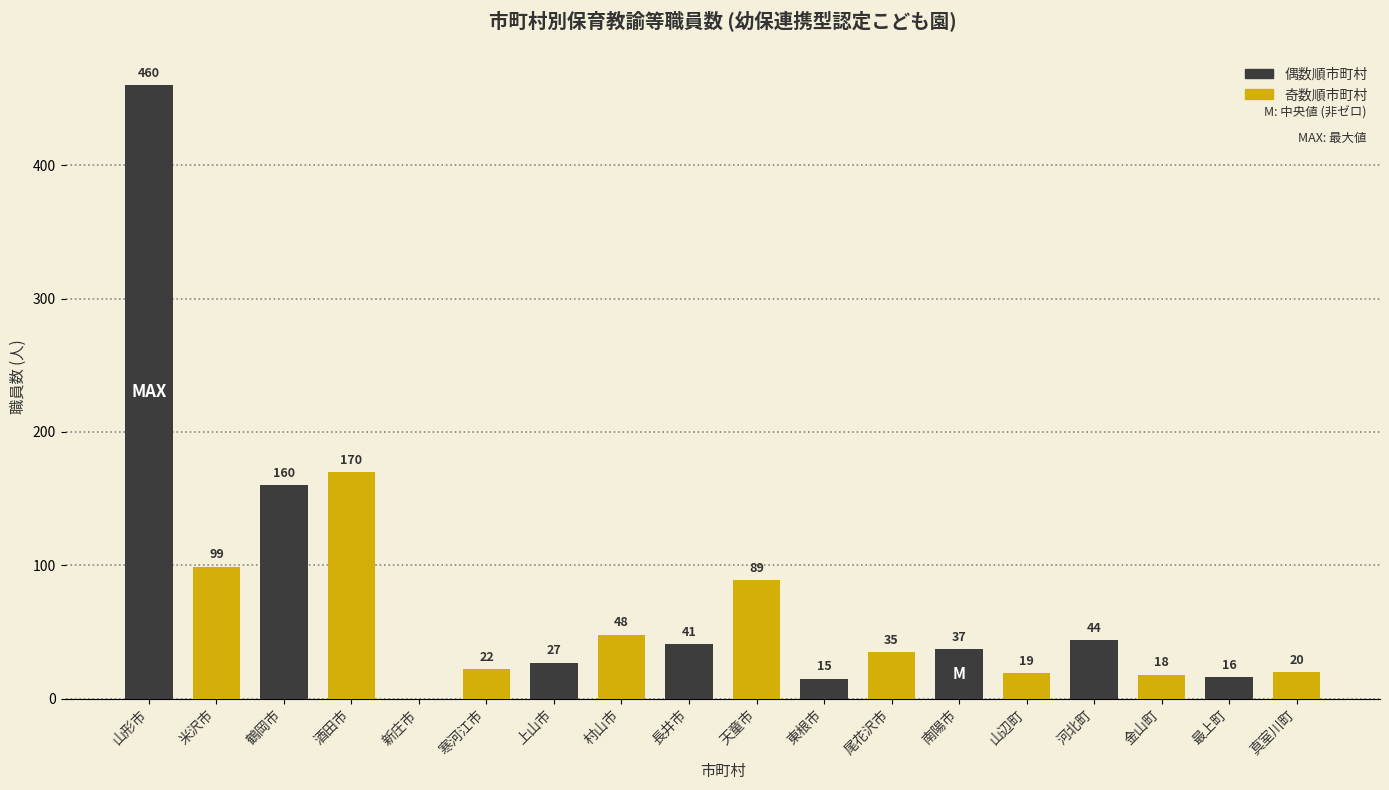

Reading left to right, list all the values displayed in this chart.

山形市=460	米沢市=99	鶴岡市=160	酒田市=170	新庄市=0	寒河江市=22	上山市=27	村山市=48	長井市=41	天童市=89	東根市=15	尾花沢市=35	南陽市=37	山辺町=19	河北町=44	金山町=18	最上町=16	真室川町=20